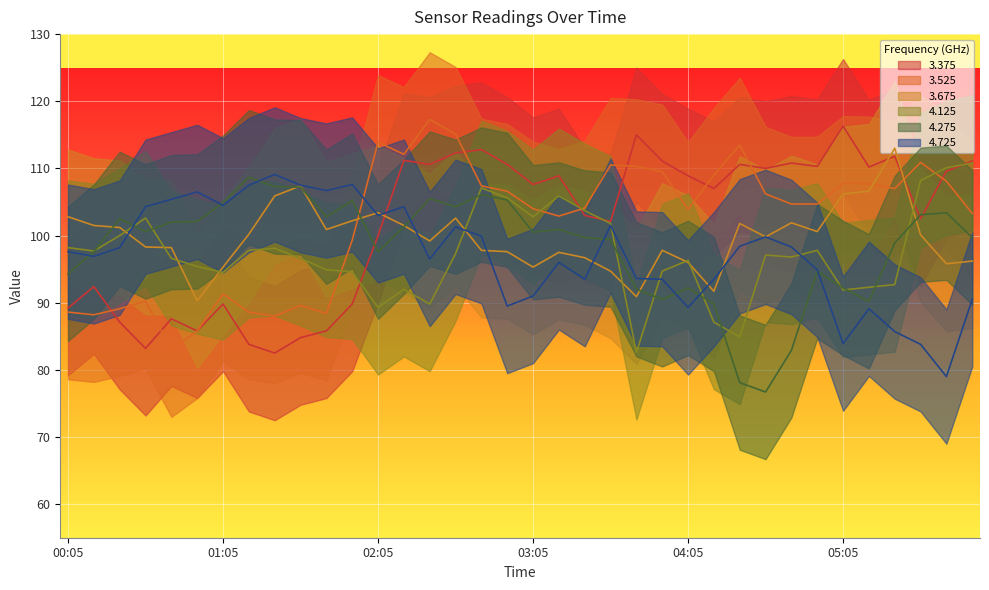

Which series has the largest range (max minus min)?

3.525